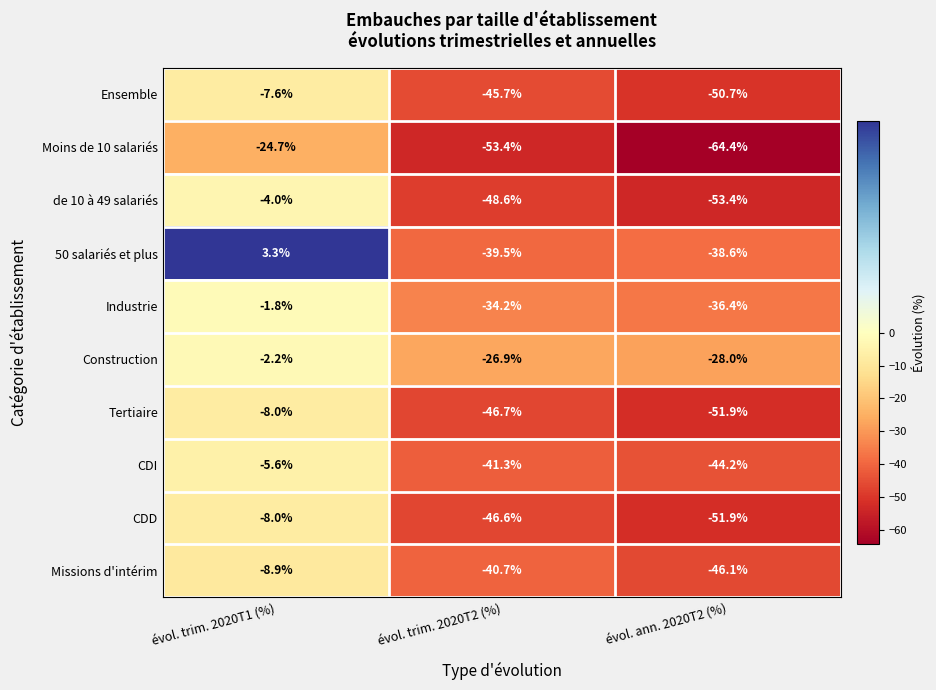

List the labels in order of de 10 à 49 salariés value, largest first.

évol. trim. 2020T1 (%), évol. trim. 2020T2 (%), évol. ann. 2020T2 (%)